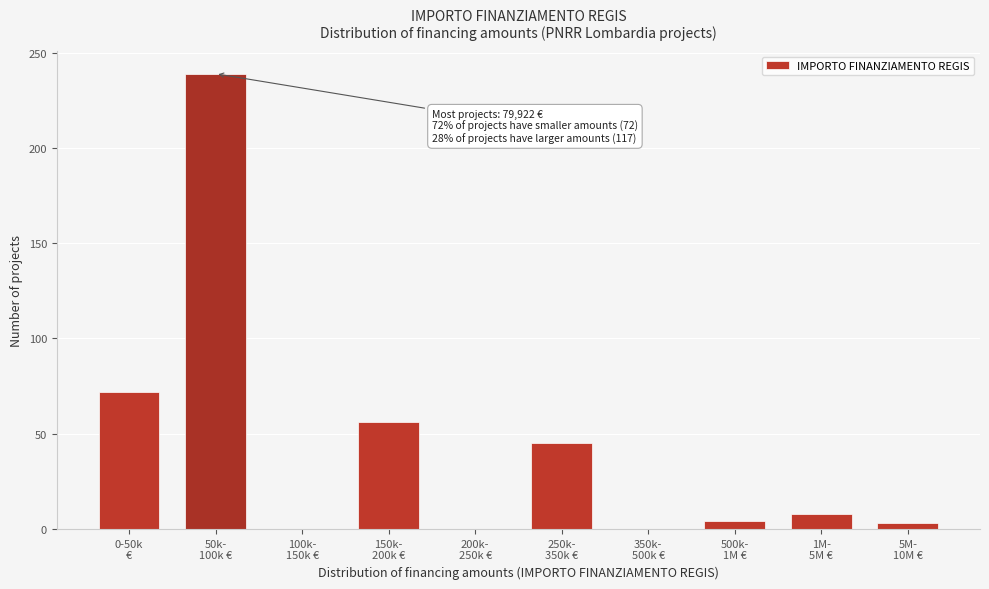

What is the greatest value displayed?

239